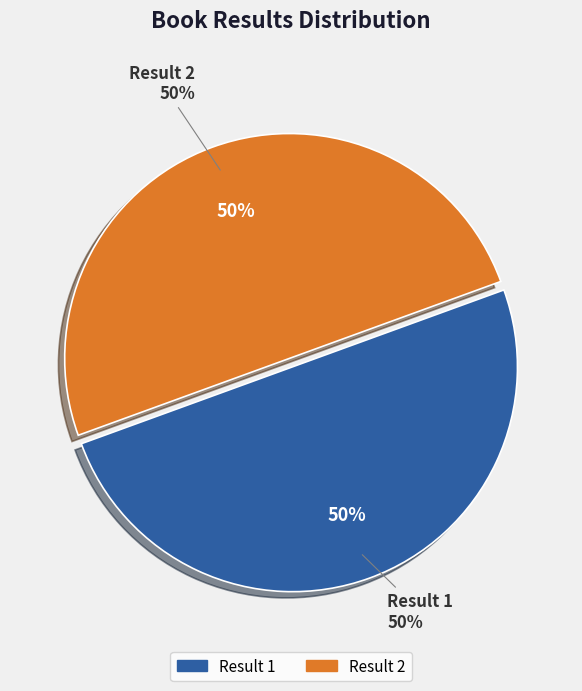

To the nearest percent, what is the average slice percentage?

50%